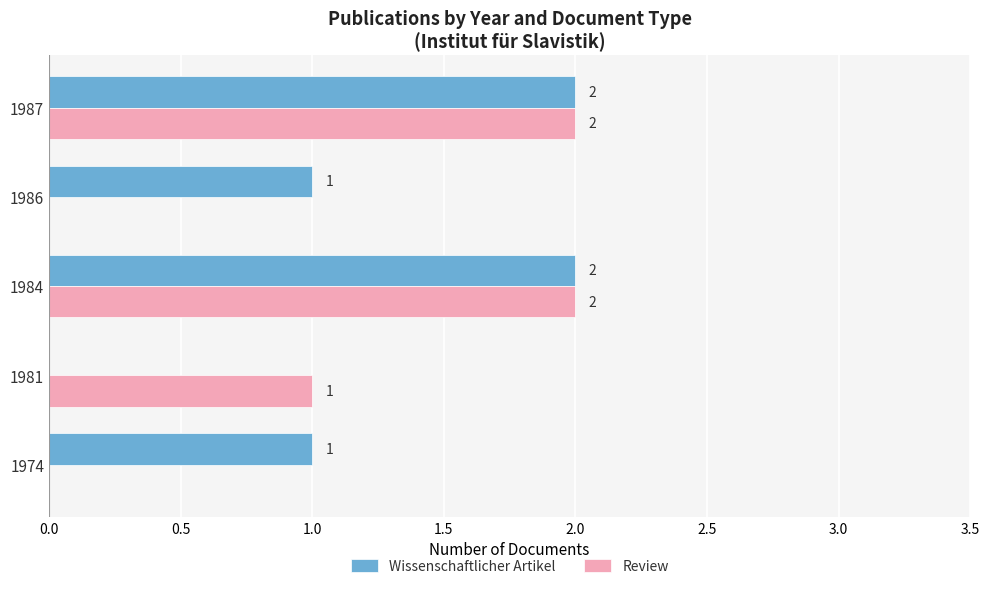

How many values in Review are above zero?

3